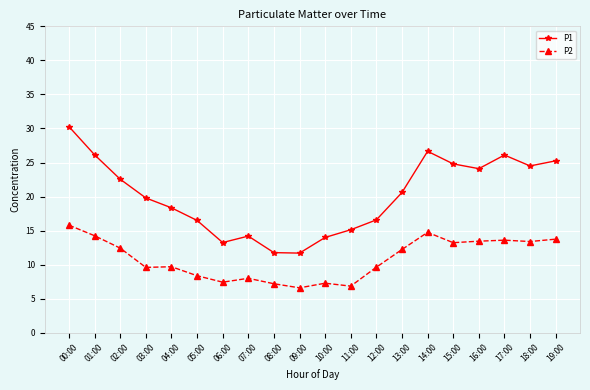

What is the difference between the P2 values at 14:00 and 06:00?

7.3